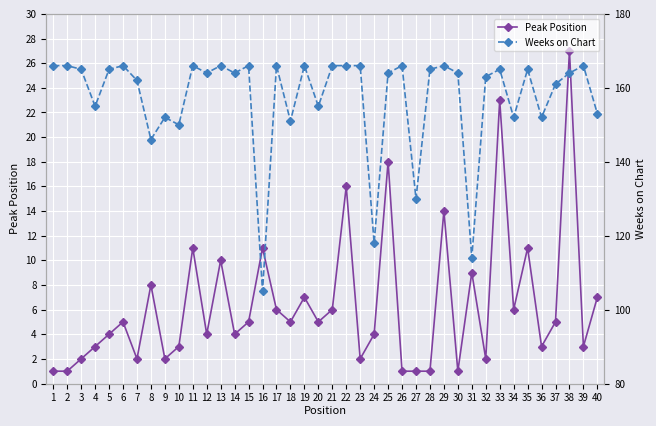

How many values in the Weeks on Chart series are below 164?

16